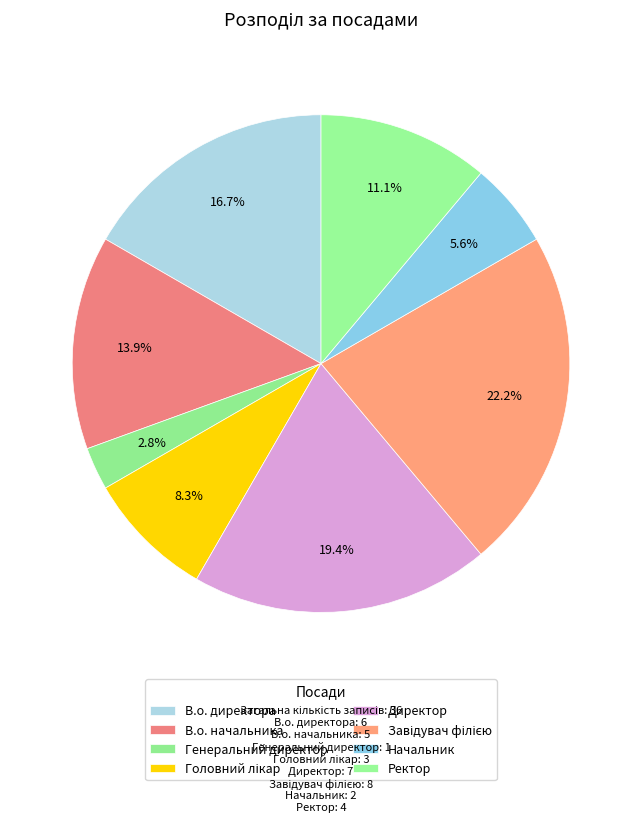

To the nearest percent, what is the average slice percentage?

12%